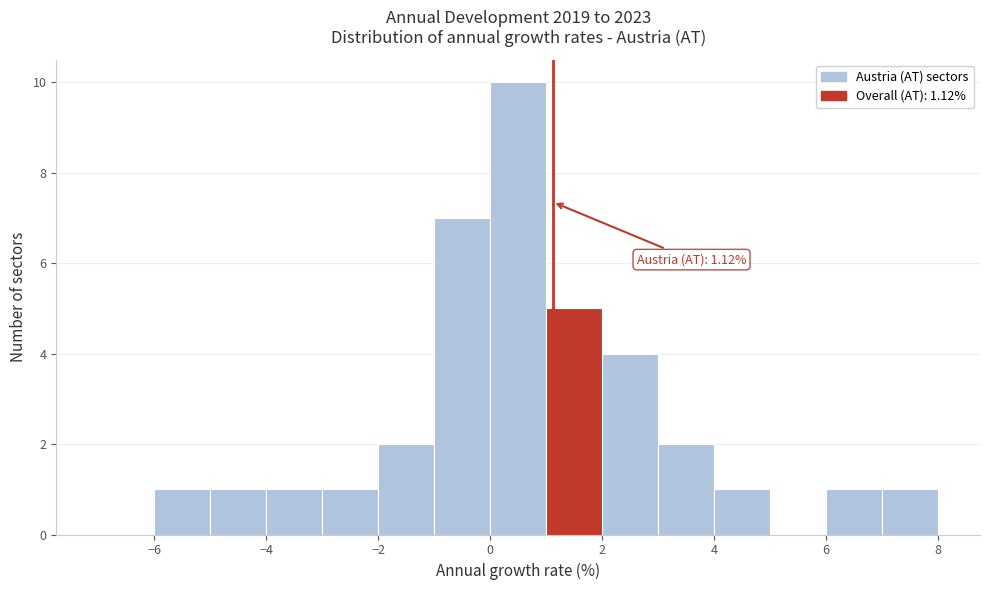

Over which range of the x-axis is the bar tallest?

0 to 1